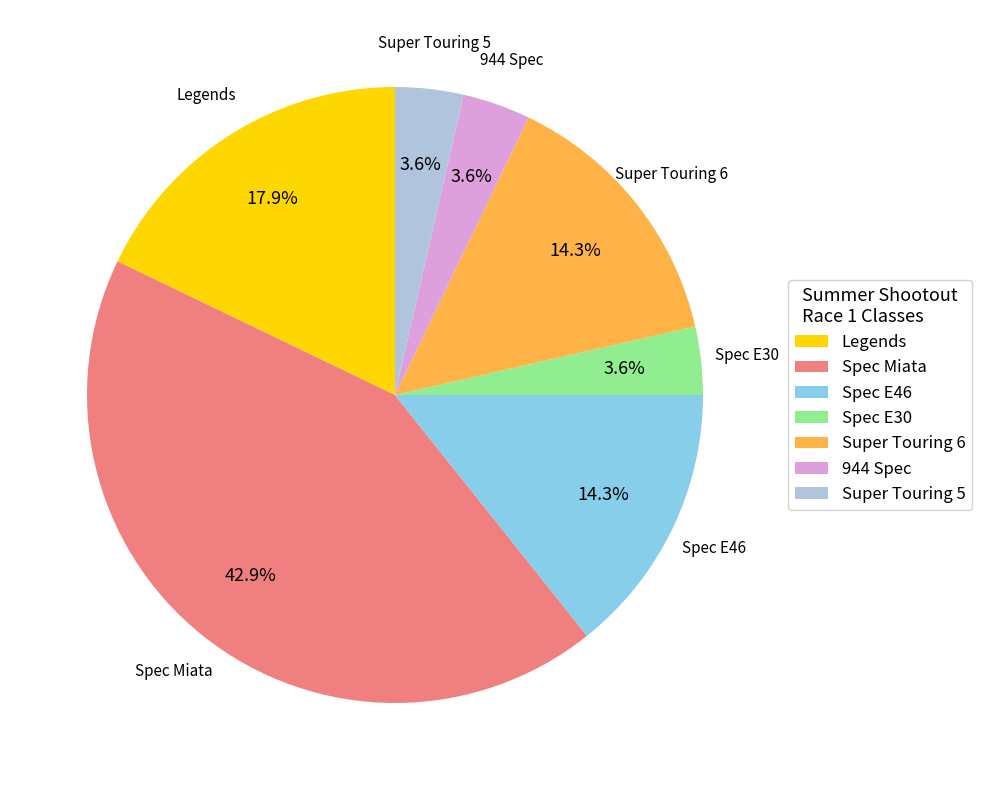

What portion of the pie excludes Spec E30?

96.4%